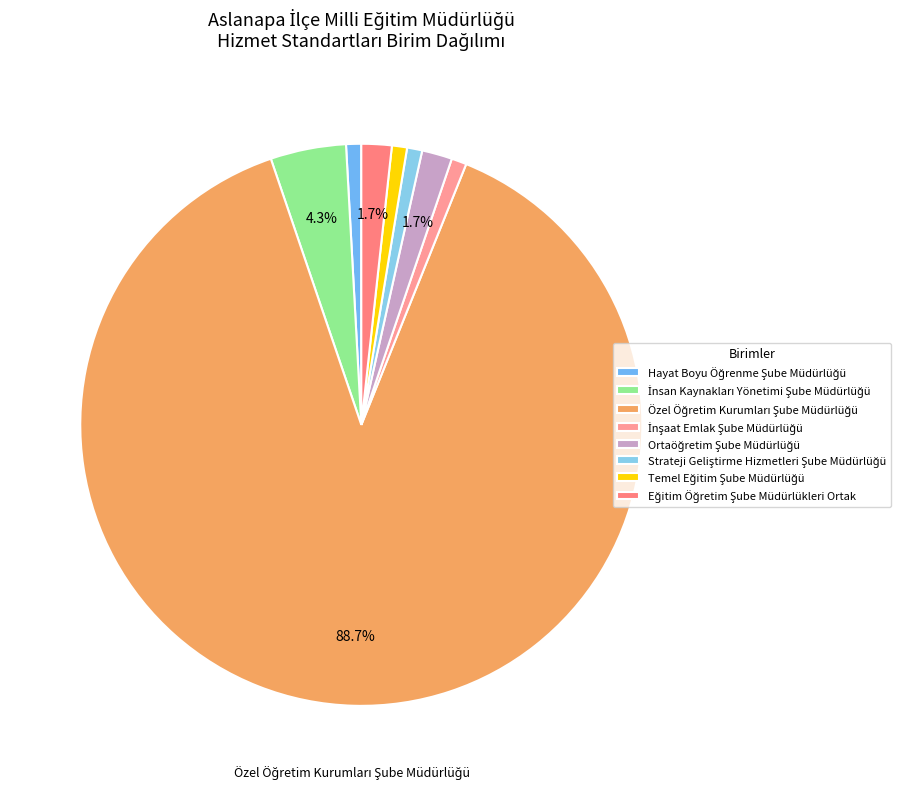

To the nearest percent, what is the combined percentage of Özel Öğretim Kurumları Şube Müdürlüğü and Eğitim Öğretim Şube Müdürlükleri Ortak?

90%